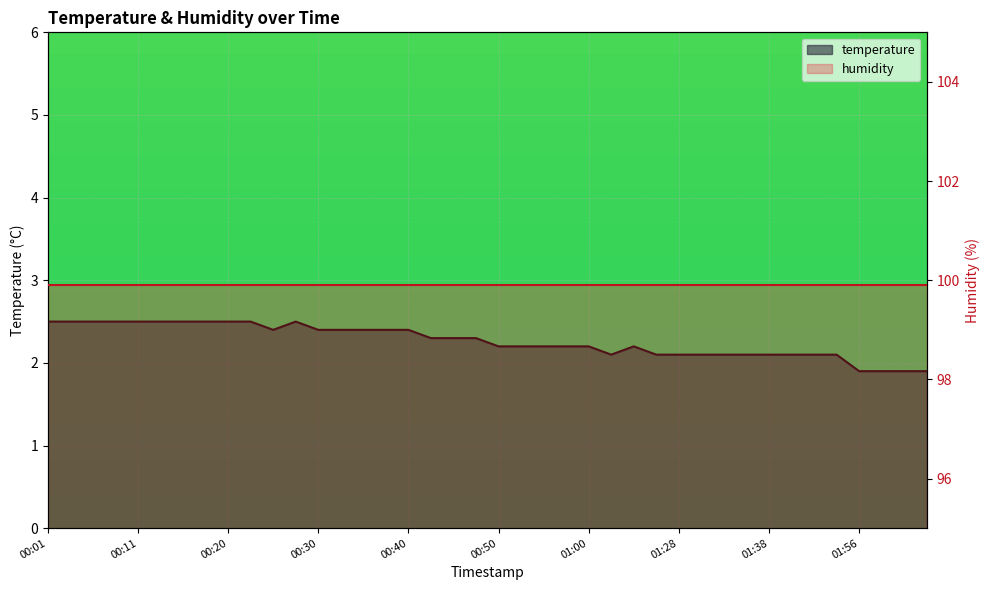

Which label corresponds to the smallest value in the chart?

01:56